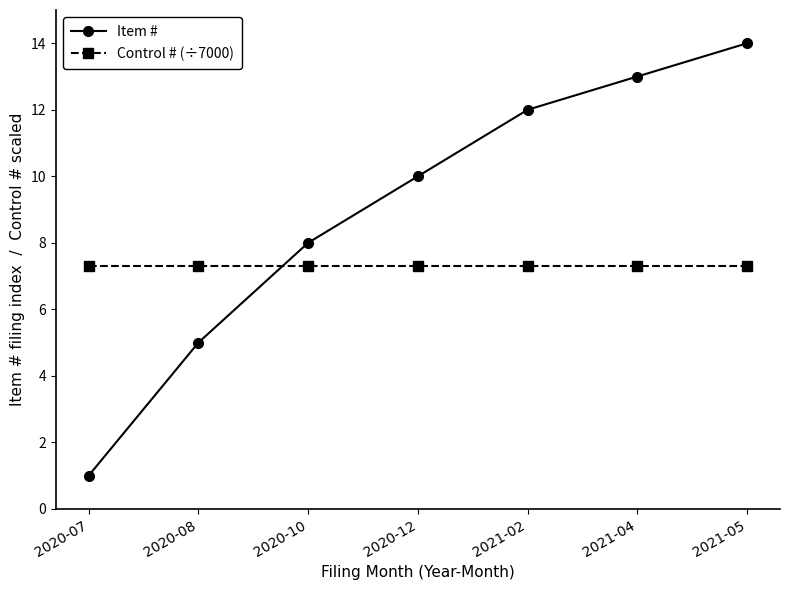

At which label does Item # reach its minimum?

2020-07